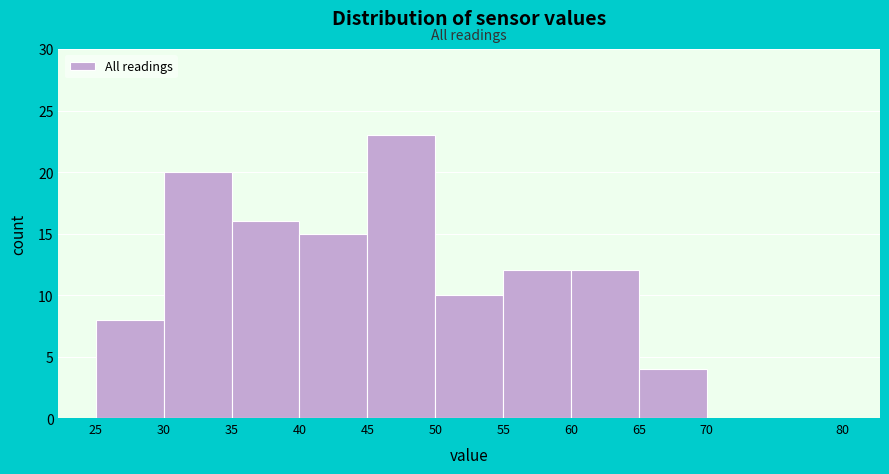

Which range on the x-axis has the tallest bar?

45 to 50